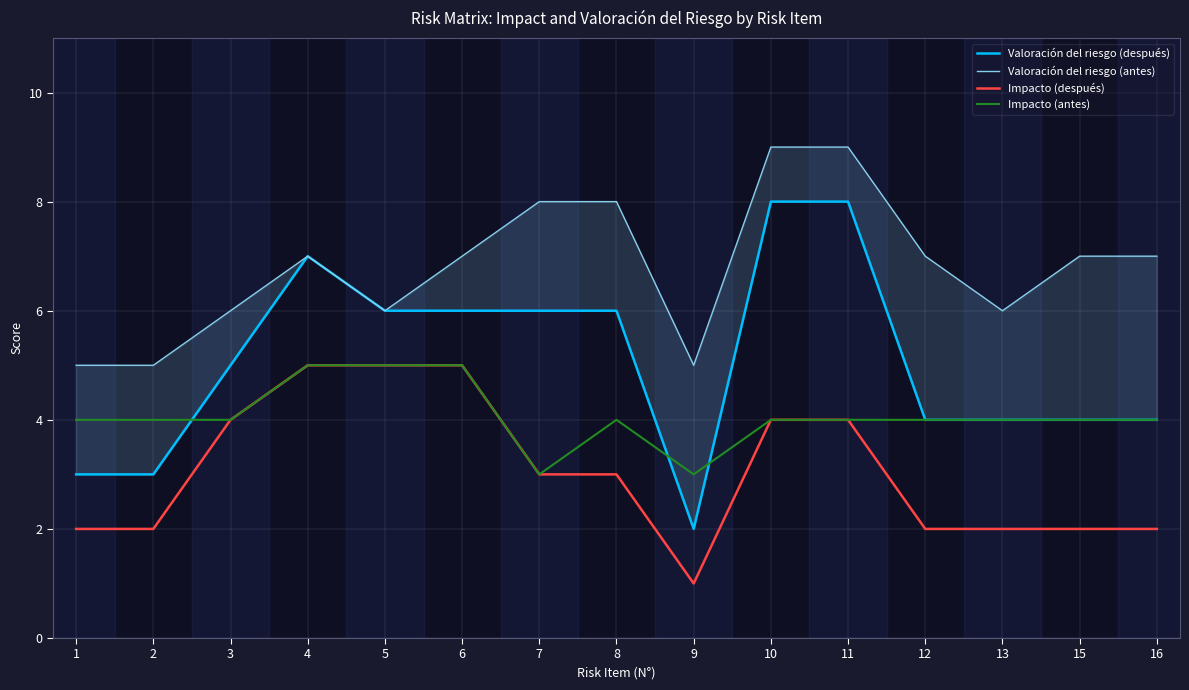

Reading right to left, what are all the values shown in this chart?

Valoración del riesgo (después): 4	4	4	4	8	8	2	6	6	6	6	7	5	3	3
Valoración del riesgo (antes): 7	7	6	7	9	9	5	8	8	7	6	7	6	5	5
Impacto (después): 2	2	2	2	4	4	1	3	3	5	5	5	4	2	2
Impacto (antes): 4	4	4	4	4	4	3	4	3	5	5	5	4	4	4